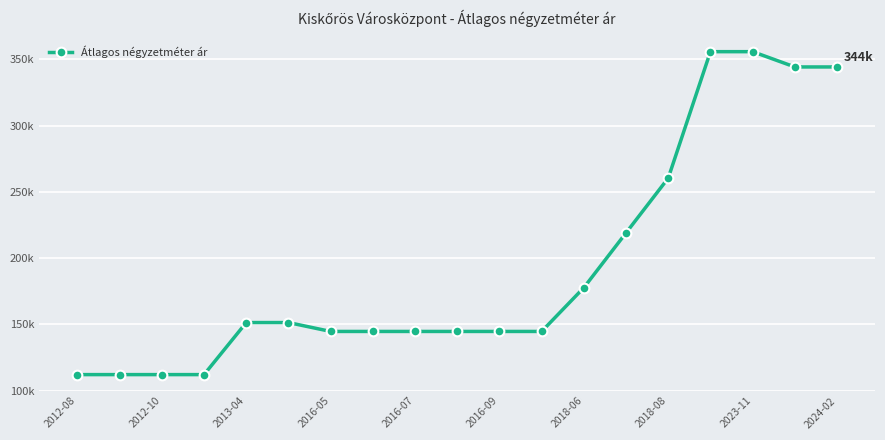

What is the difference between the maximum and minimum values?

243701